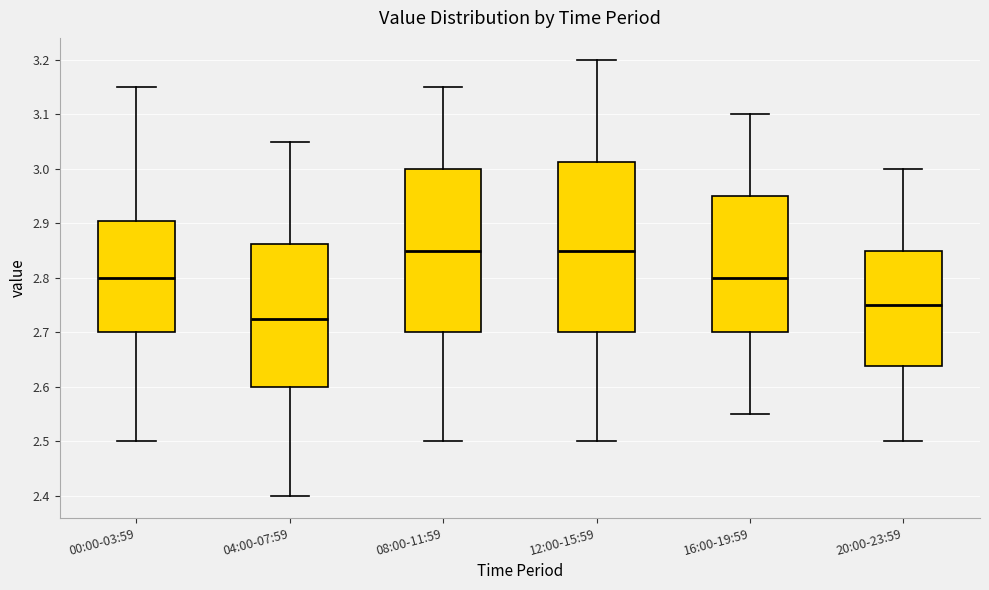

Reading left to right, transcribe this box plot: for each box, give where its median line is, the range the box spans, and where its two whiskers end, as read against the y-axis. The values are not printed on the chart, so give them approximately, as read against the axis.

00:00-03:59: median 2.80, box 2.70 to 2.91, whiskers 2.50 to 3.15
04:00-07:59: median 2.73, box 2.60 to 2.86, whiskers 2.40 to 3.05
08:00-11:59: median 2.85, box 2.70 to 3.00, whiskers 2.50 to 3.15
12:00-15:59: median 2.85, box 2.70 to 3.01, whiskers 2.50 to 3.20
16:00-19:59: median 2.80, box 2.70 to 2.95, whiskers 2.55 to 3.10
20:00-23:59: median 2.75, box 2.64 to 2.85, whiskers 2.50 to 3.00